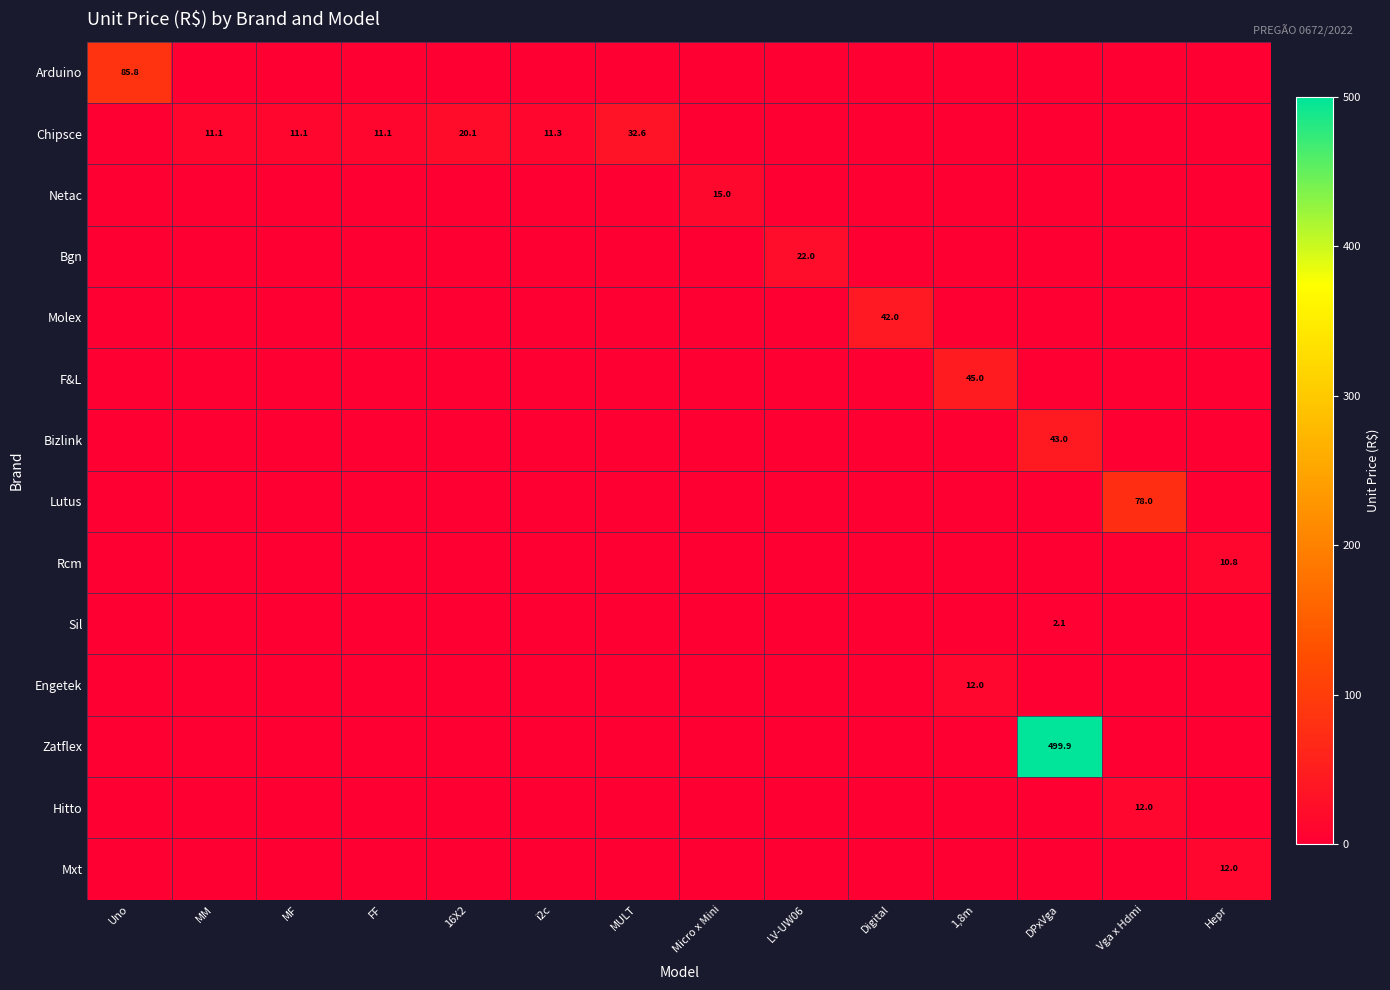

What is the sum of the Lutus values at FF and Vga x Hdmi?

78.1